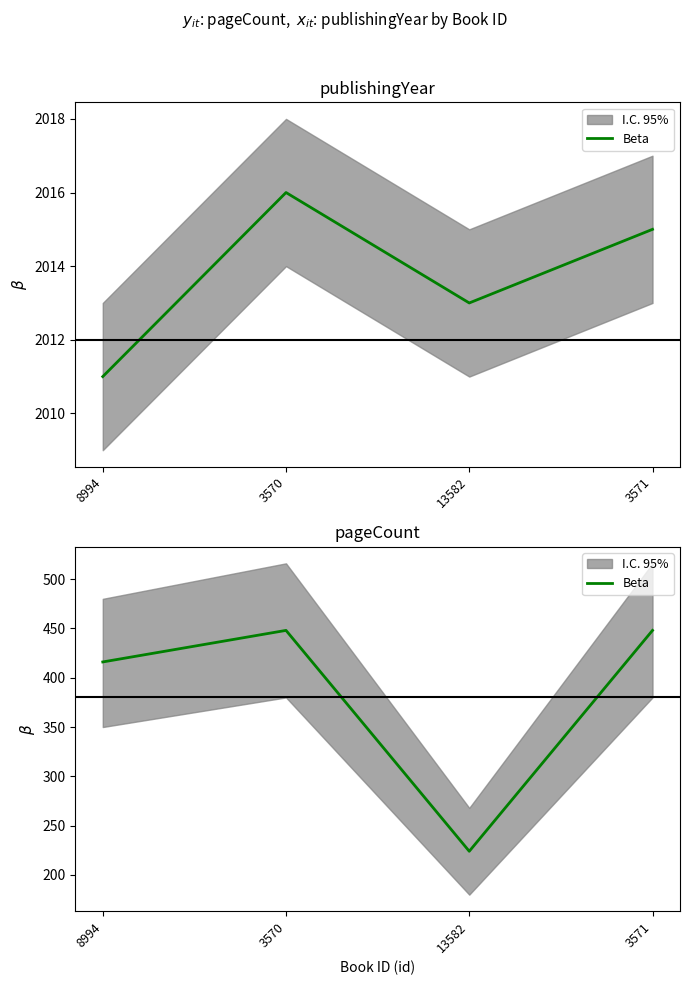

How many interior local valleys (lower than both neighbors) does the data have?

1